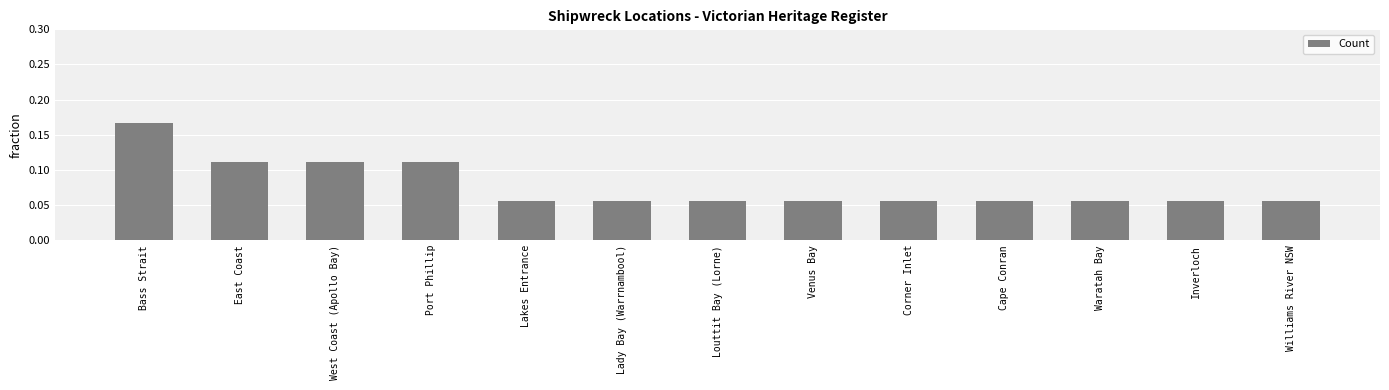

What is the label of the 2nd bar from the left?

East Coast